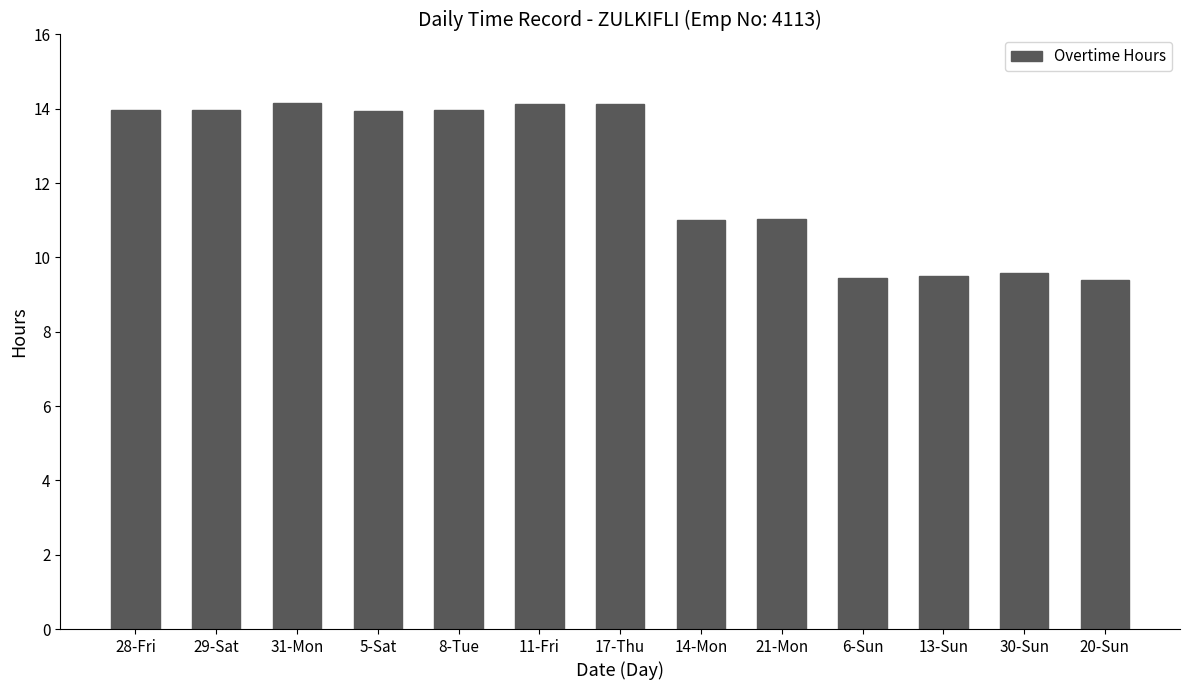

What is the value of the 9th bar from the left?

11.0